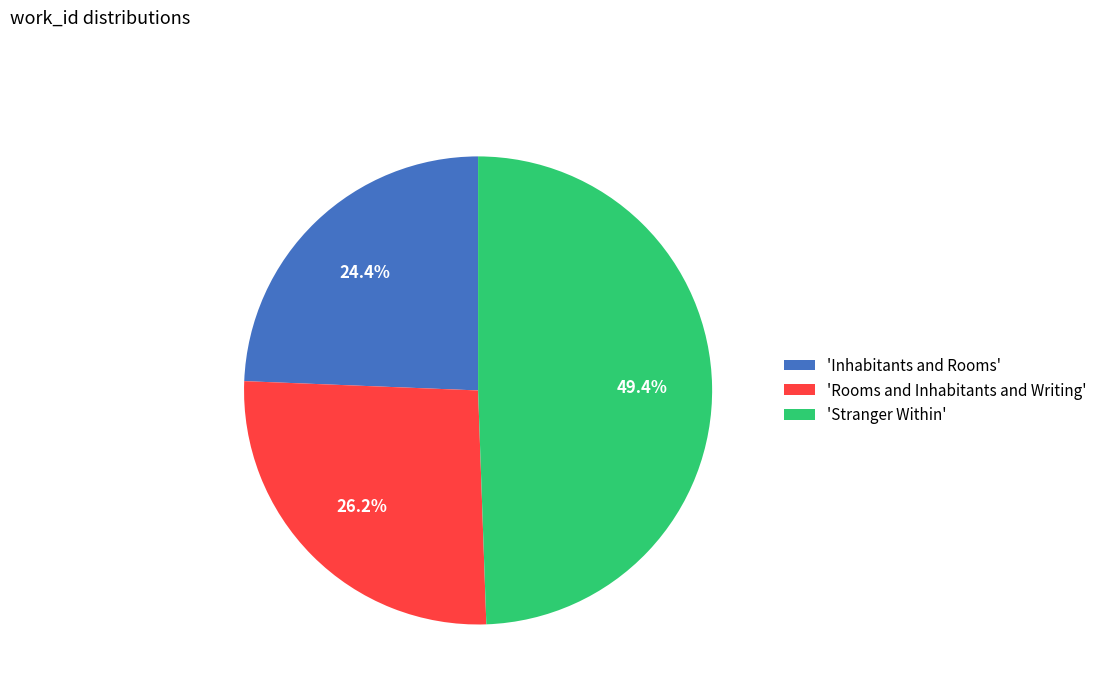

Between 'Rooms and Inhabitants and Writing' and 'Stranger Within', which is larger?

'Stranger Within'